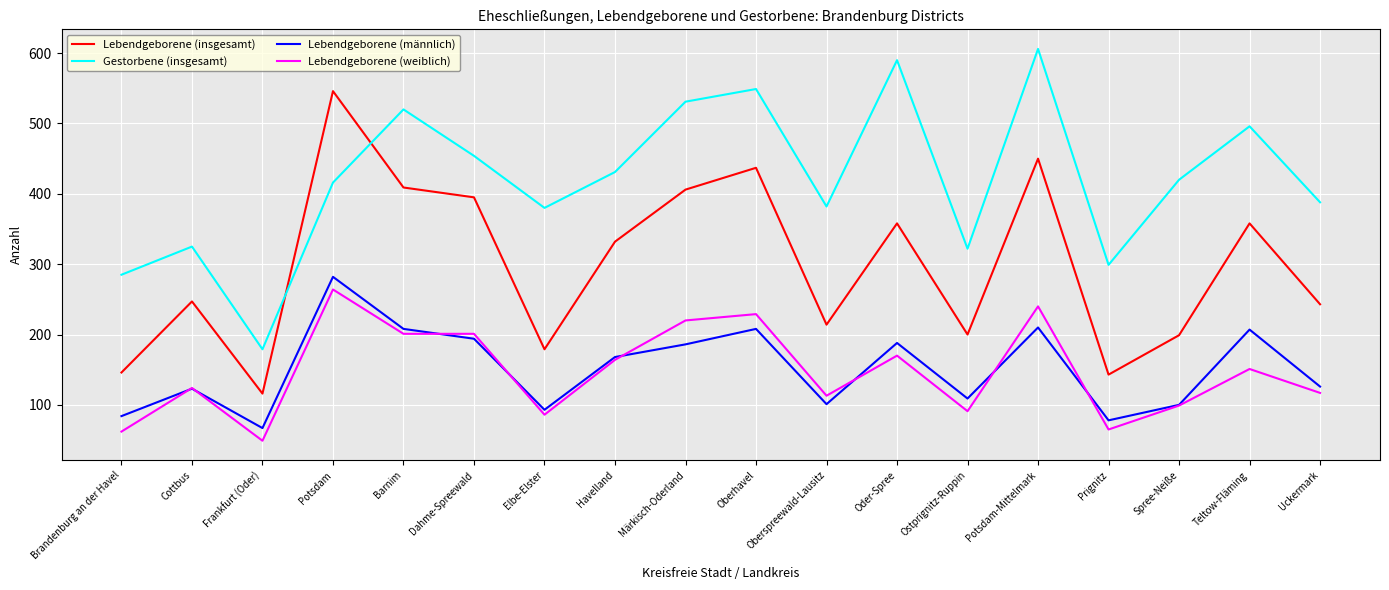

True or false: Lebendgeborene (männlich) and Gestorbene (insgesamt) intersect in this chart.

False